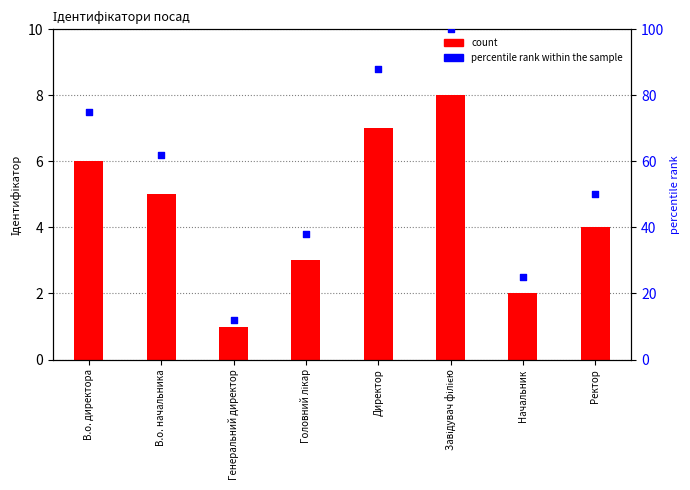

Which series has the widest spread of Y values?

percentile rank within the sample